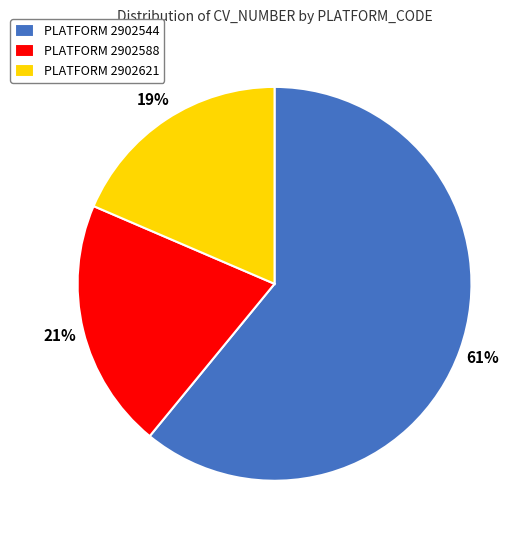

True or false: PLATFORM 2902588 accounts for 21% of the total.

True